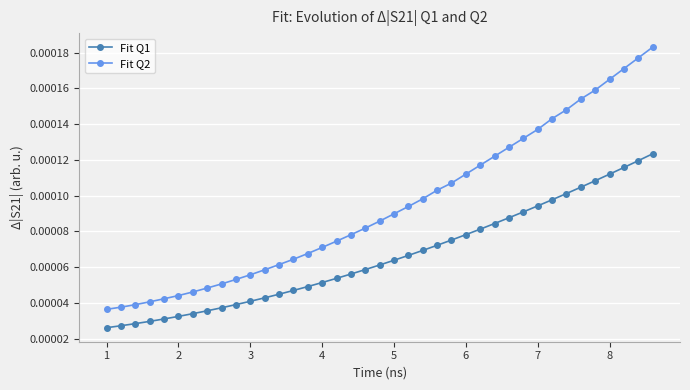

List the series in order of their peak value, highest first.

Fit Q2, Fit Q1